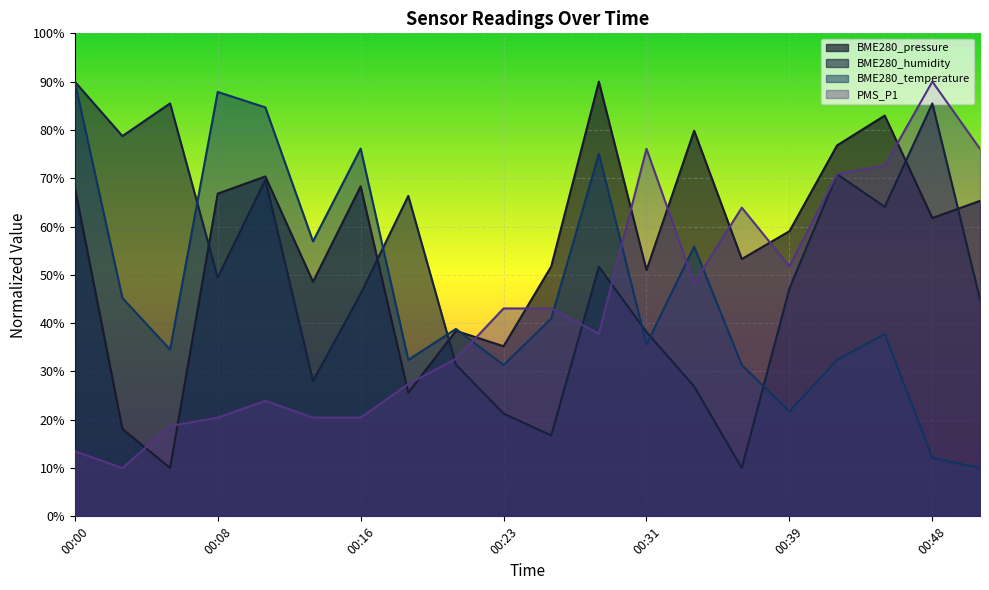

Is the value of BME280_pressure at 00:36 greater than the value of PMS_P1 at 00:45?

No